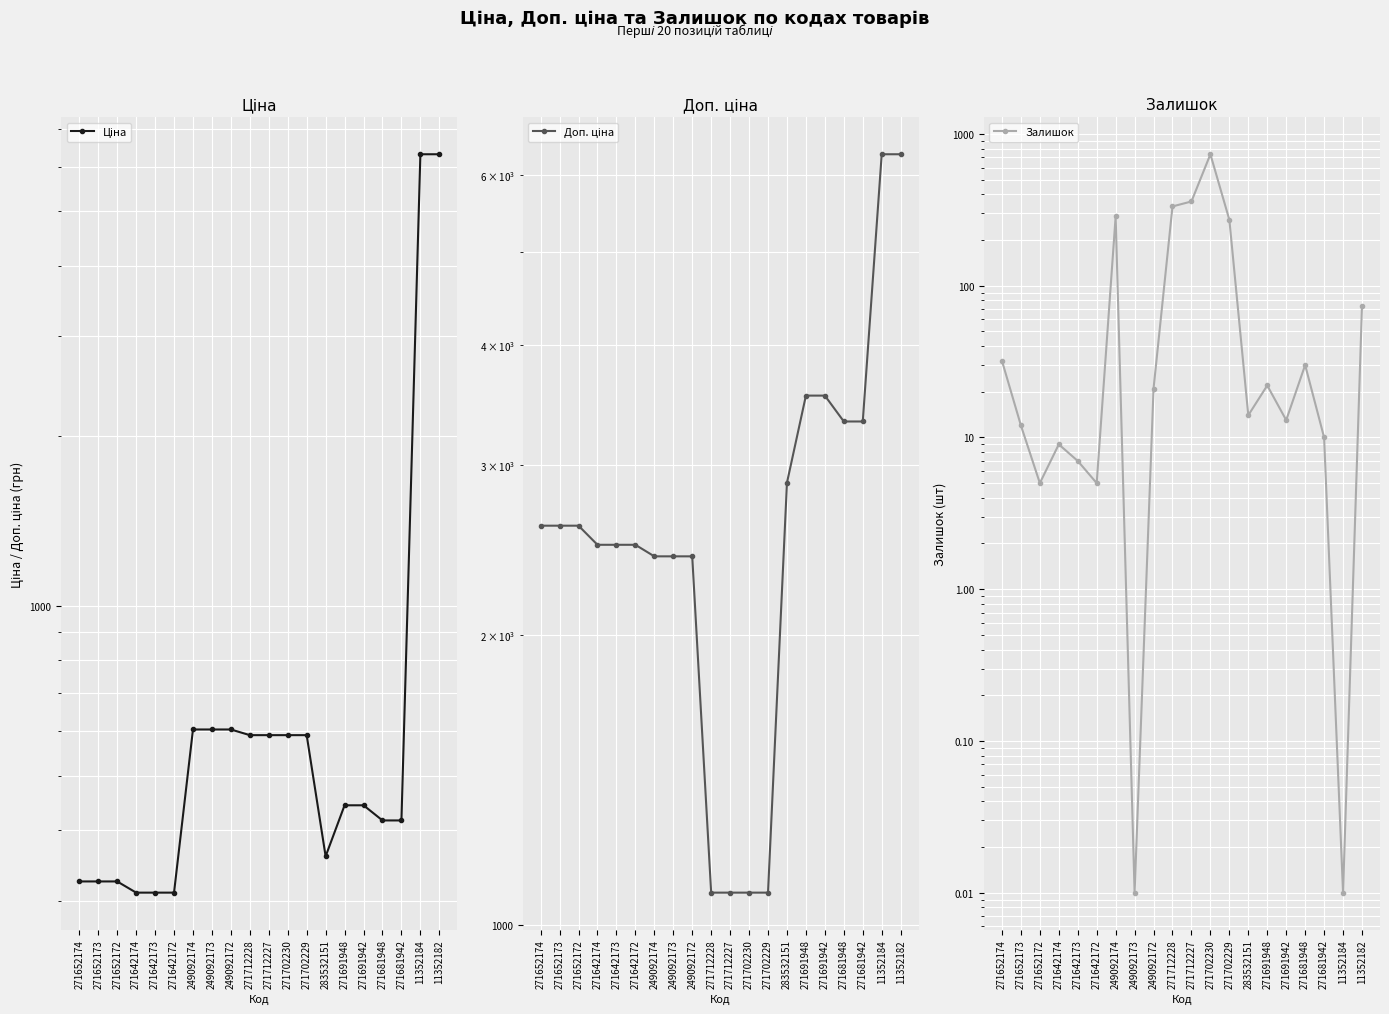

Reading left to right, extract all data points from this chart.

Ціна: 324.8	324.8	324.8	310.3	310.3	310.3	603.7	603.7	603.7	589.9	589.9	589.9	589.9	359.9	443.1	443.1	416.6	416.6	6308.8	6308.8
Доп. ціна: 2598.3	2598.3	2598.3	2482.4	2482.4	2482.4	2414.8	2414.8	2414.8	1081.7	1081.7	1081.7	1081.7	2878.8	3545.0	3545.0	3332.5	3332.5	6308.8	6308.8
Залишок: 32.0	12.0	5.0	9.0	7.0	5.0	286.0	0.0	21.0	333.0	359.0	735.0	272.0	14.0	22.0	13.0	30.0	10.0	0.0	74.0